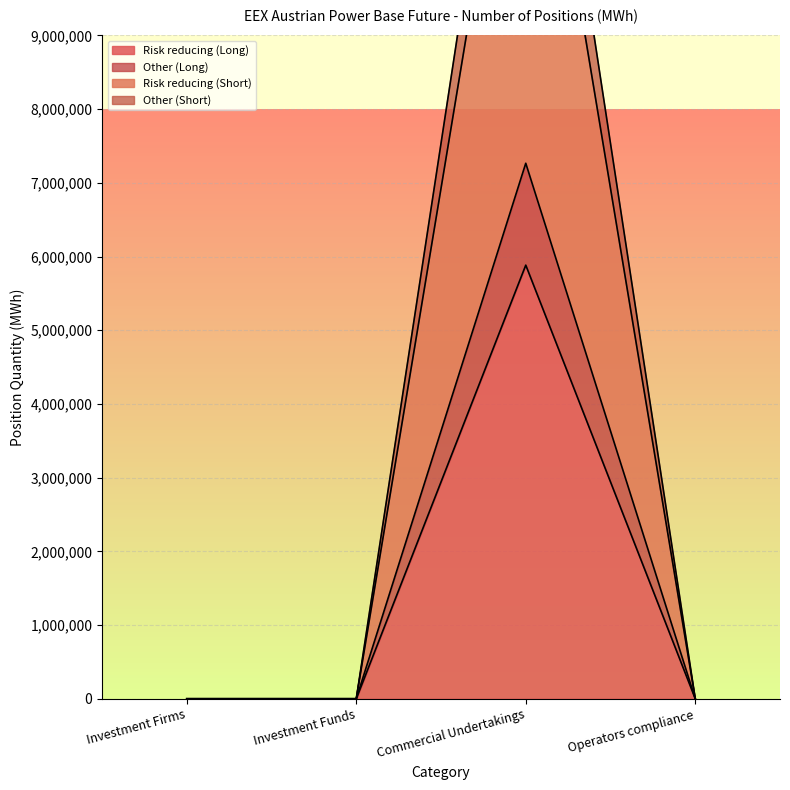

How many lines are shown in the chart?

4